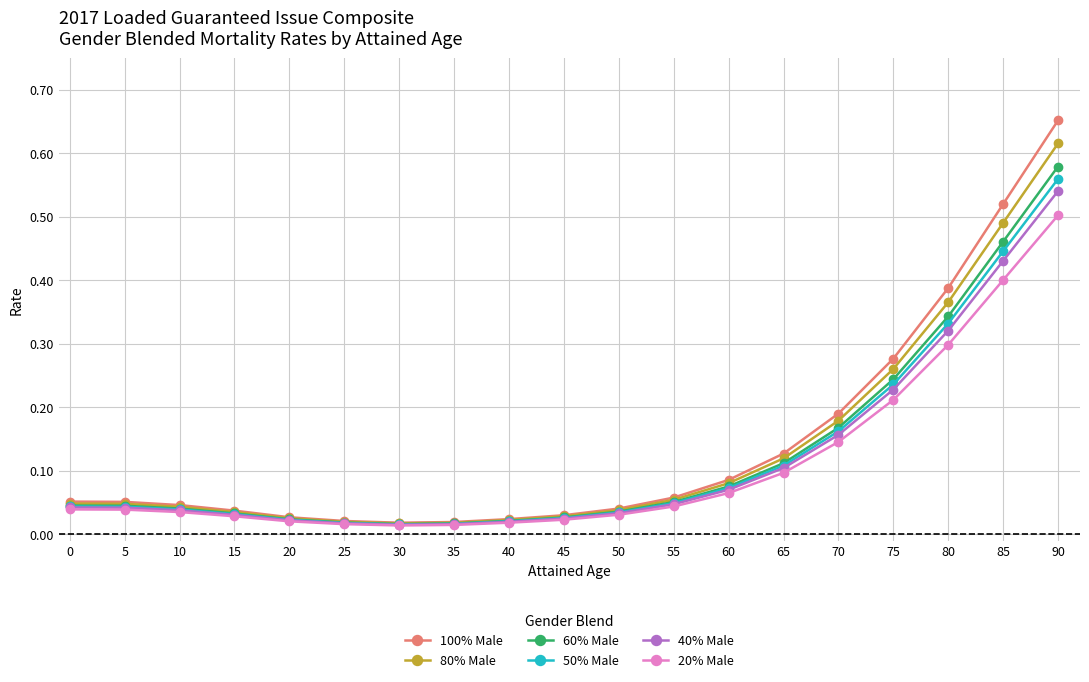

At which label does 60% Male reach its peak?

90